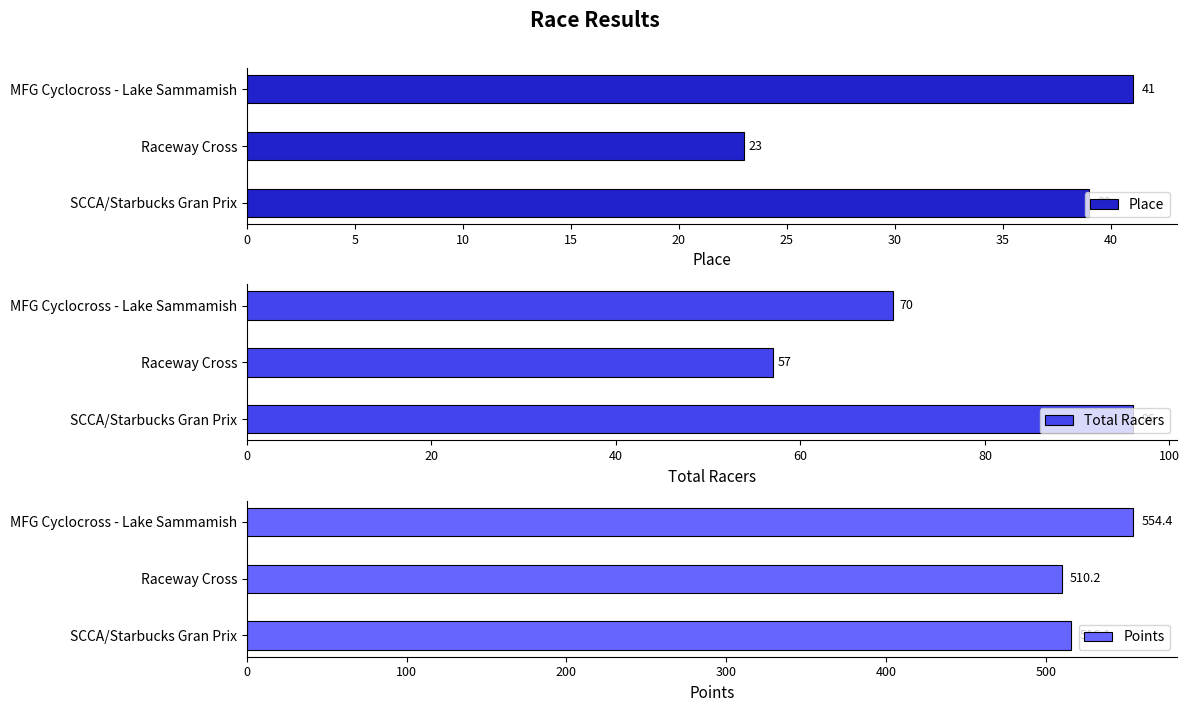

What is the sum of all Points values?

1580.7